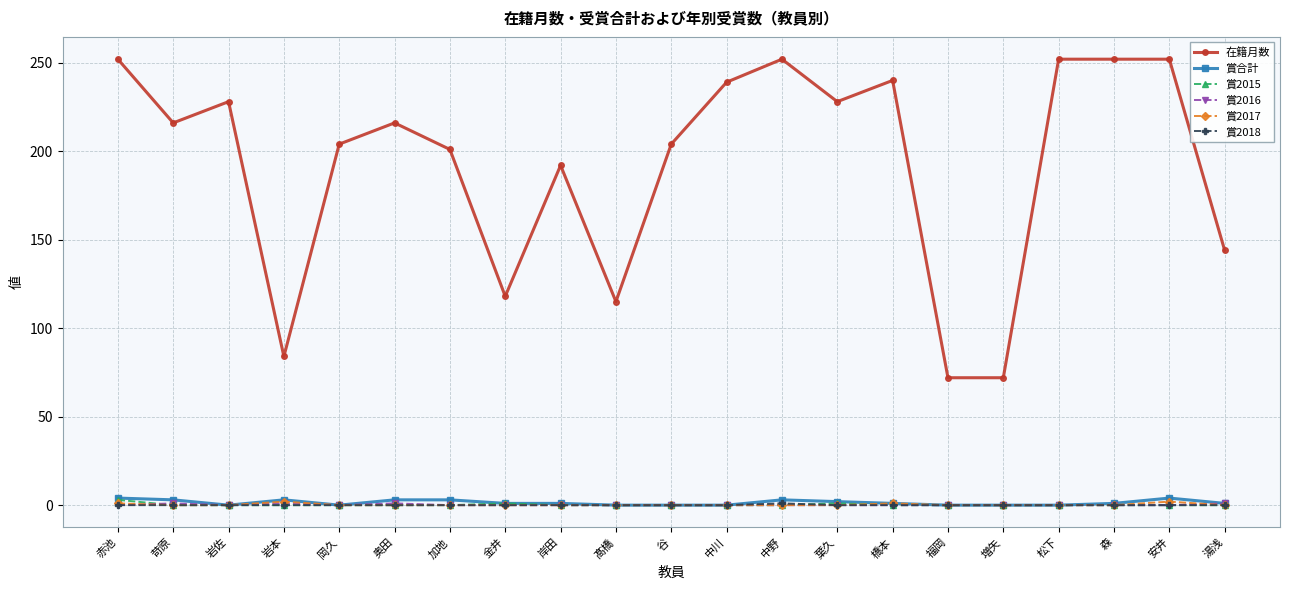

Which series has the widest spread of values?

在籍月数